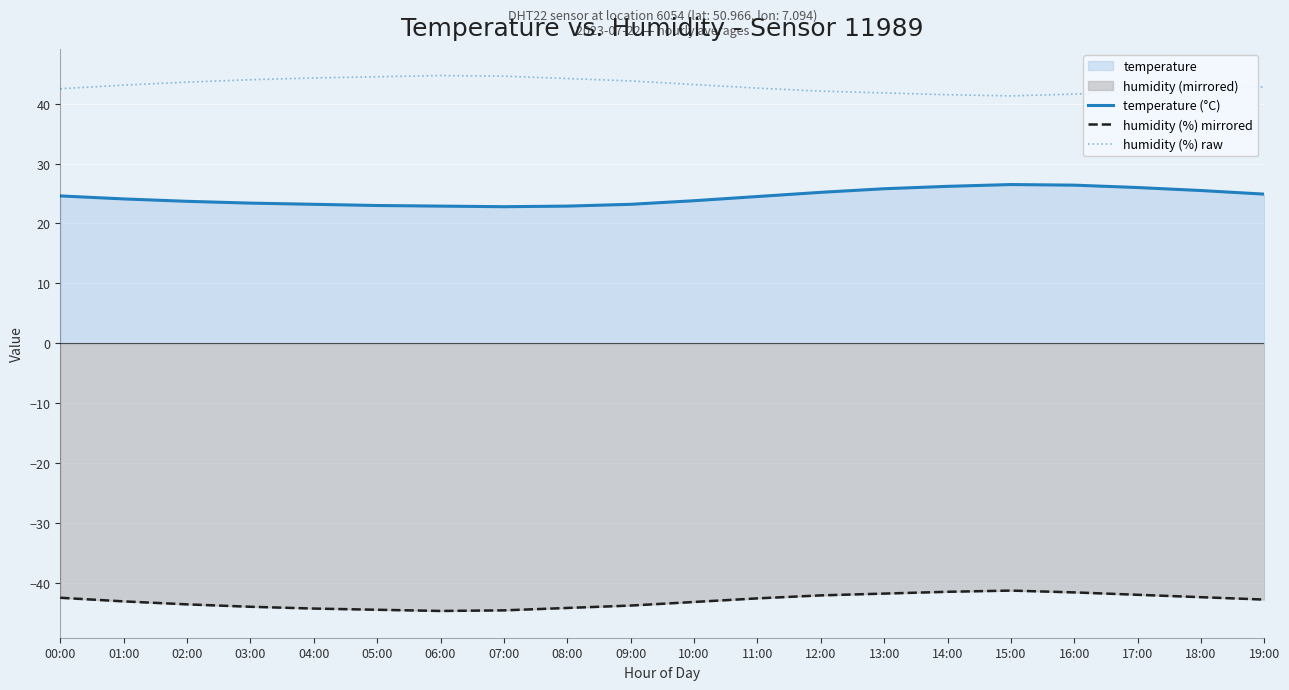

In temperature (°C), how many points are lower than both neighbors (excluding endpoints)?

1